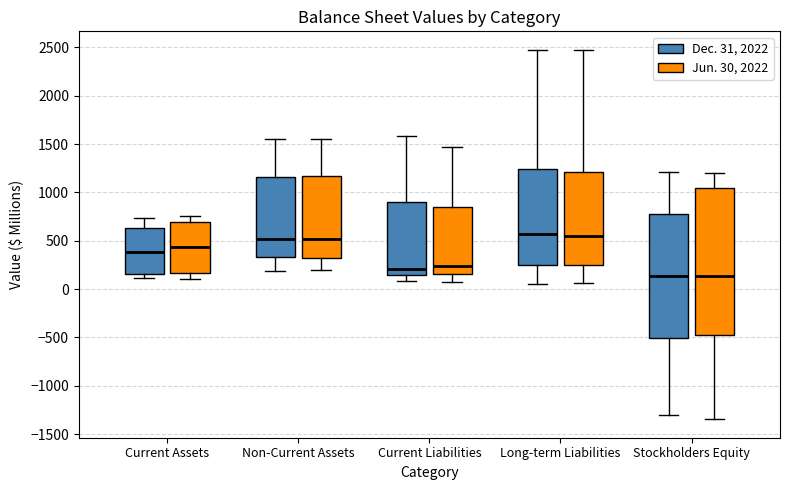

Where is the upper edge of the box for Long-term Liabilities (Jun. 30, 2022) on the y-axis? The values are not printed on the chart, so give them approximately, as read against the axis.

1200